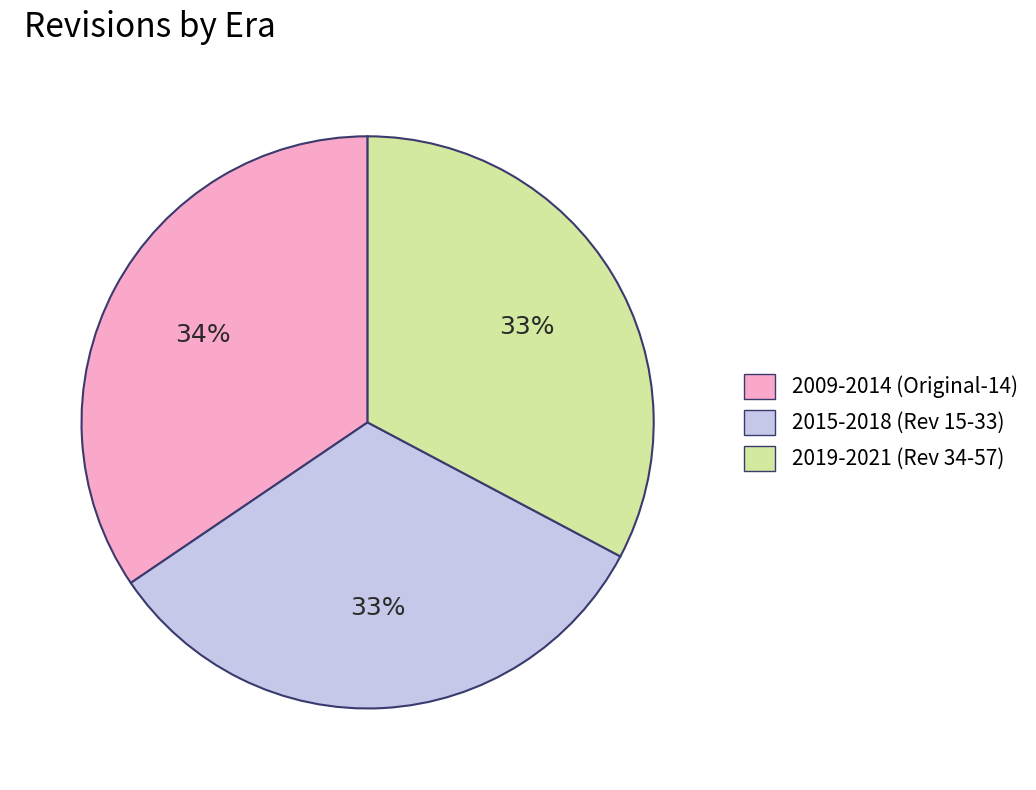

Is there any slice that represents more than half of the pie?

No